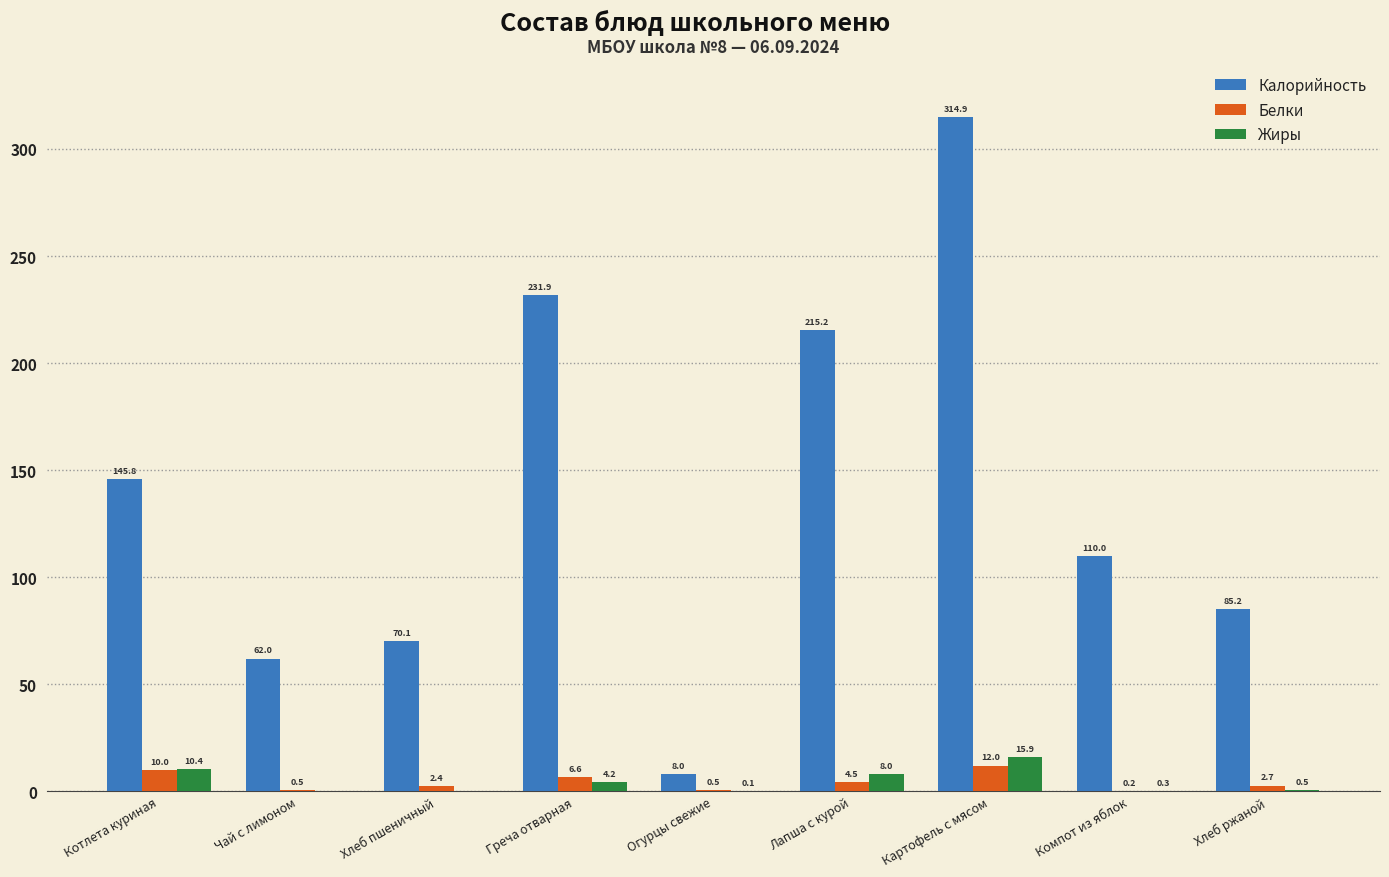

Where is Жиры nearest to the value 7?

Лапша с курой